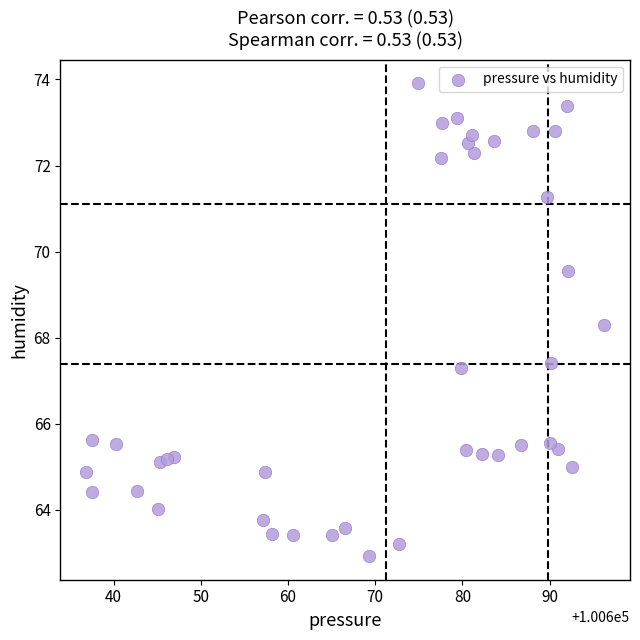

What is the range of Y values (max minus min)?

11.0